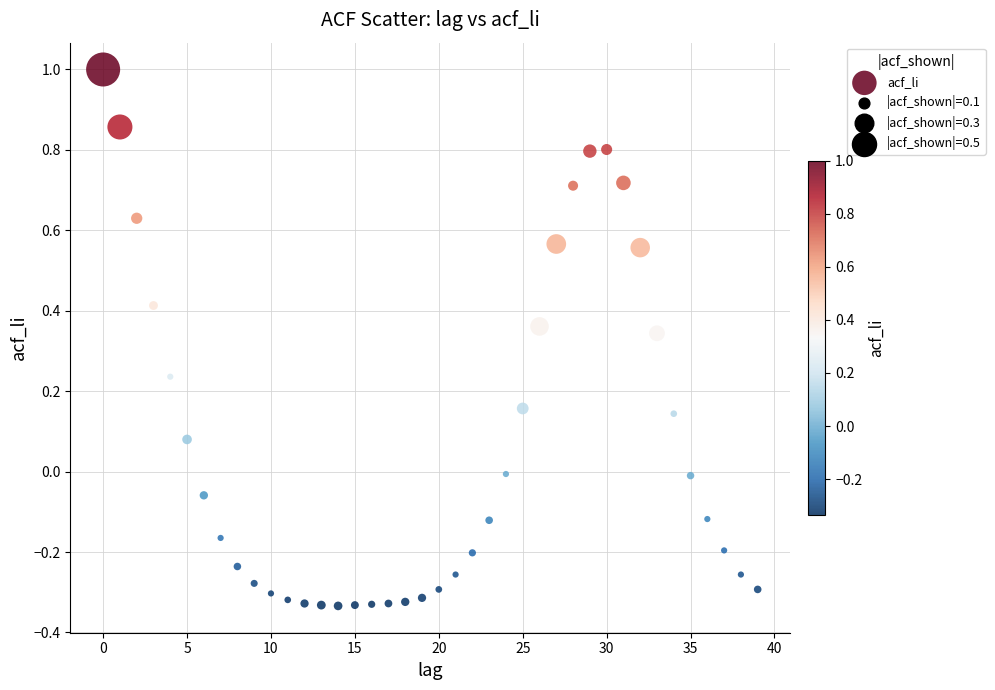

How many data points are displayed?

40